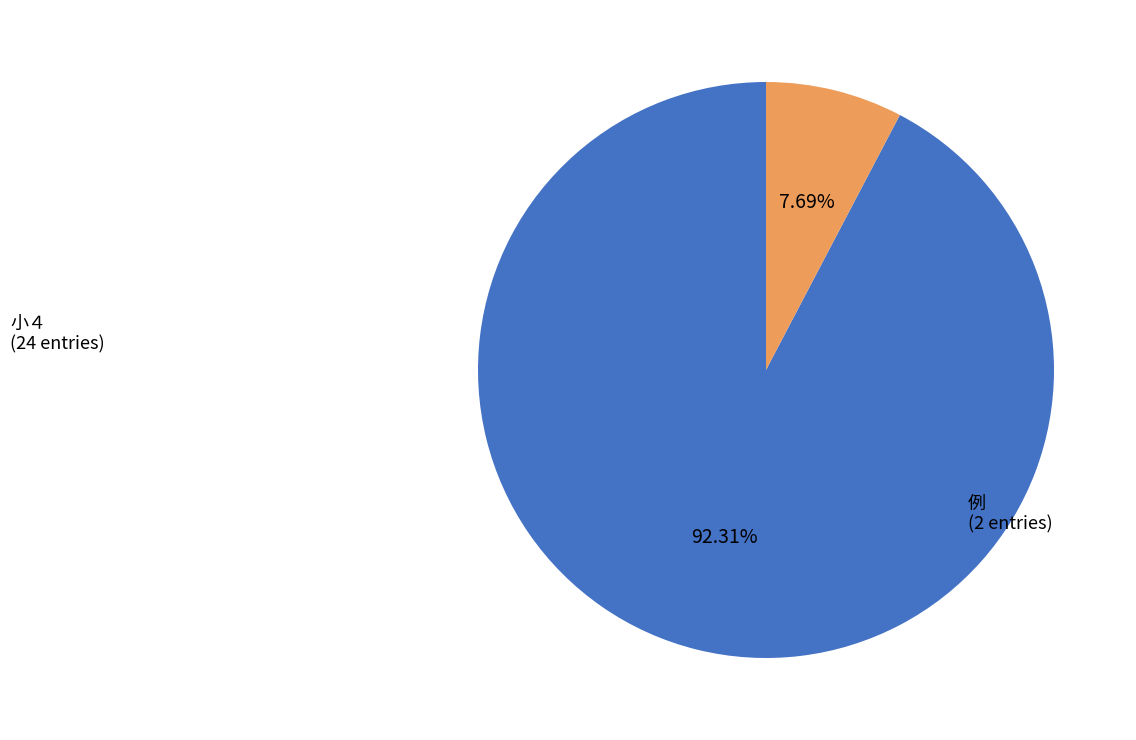

Which has a higher value, 小４ or 例?

小４